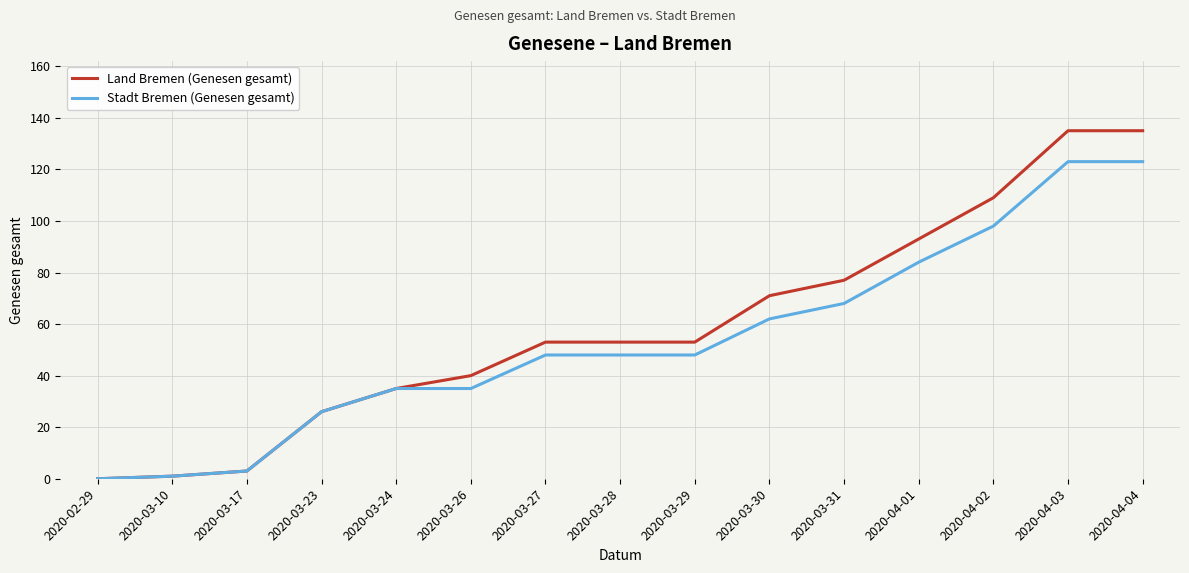

How many positive values does the Land Bremen (Genesen gesamt) series have?

14